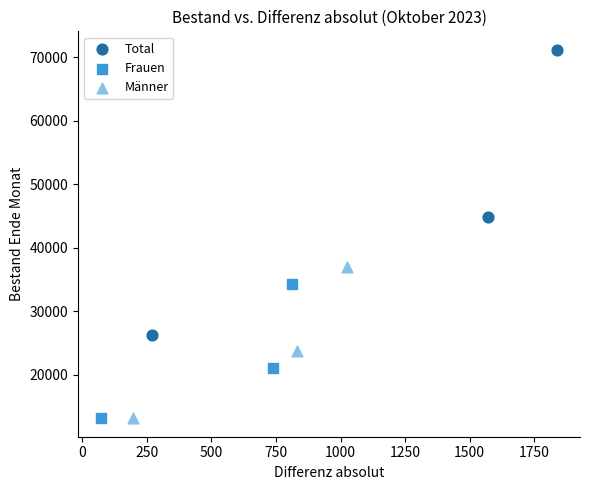

Which series reaches the maximum Y coordinate?

Total